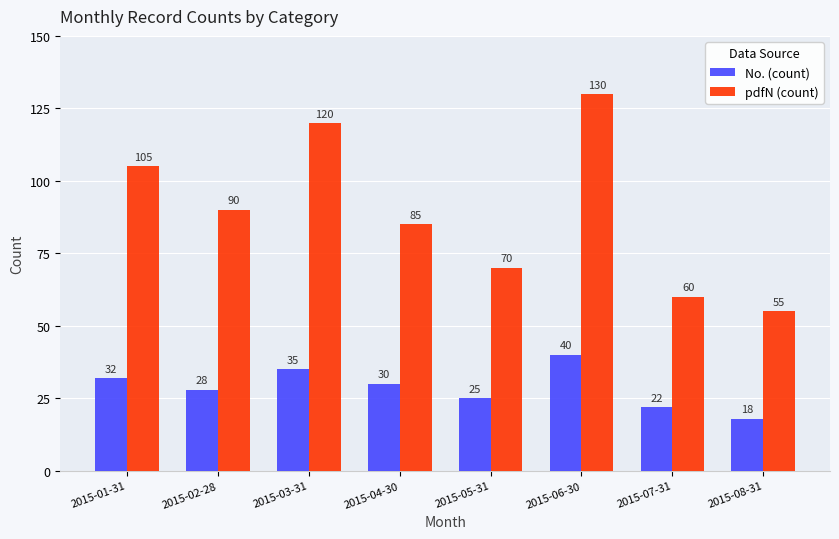

List the series in order of their overall mean, lowest first.

No. (count), pdfN (count)